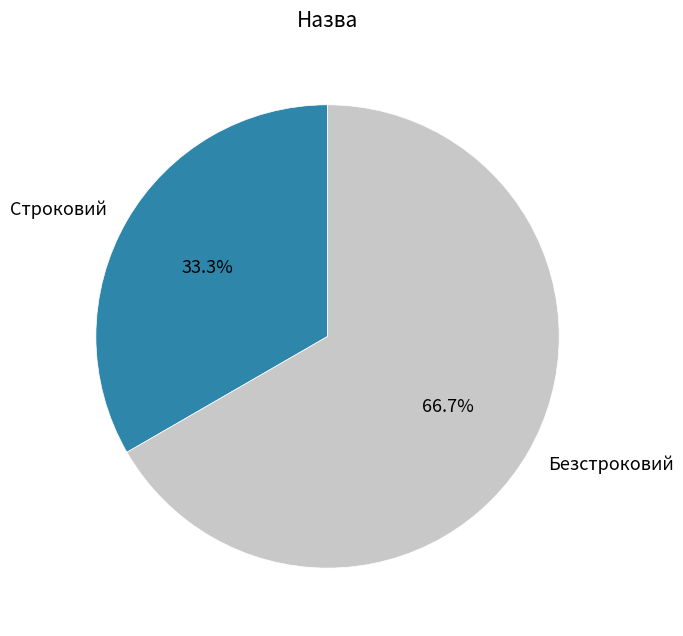

To the nearest percent, what portion does Безстроковий represent?

67%